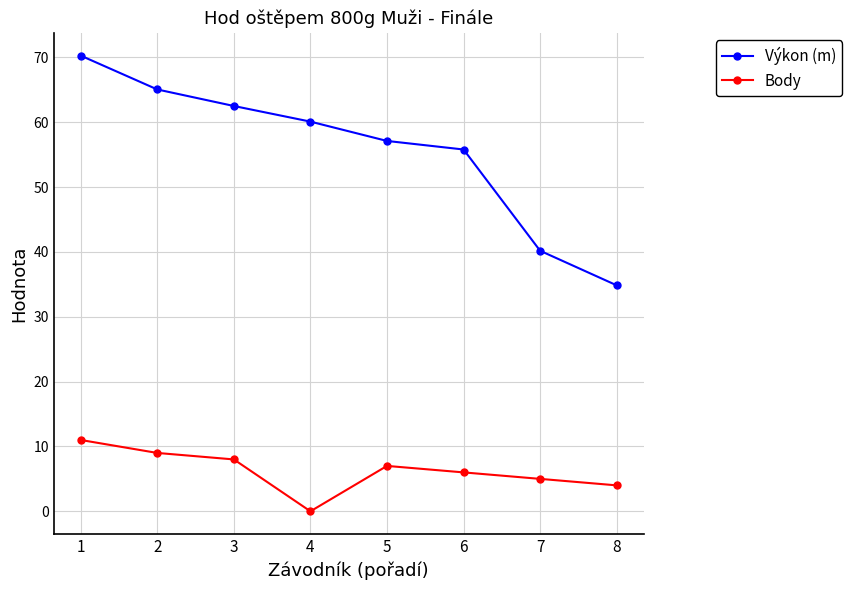

True or false: Body has a value of 8.4 at 6.

False